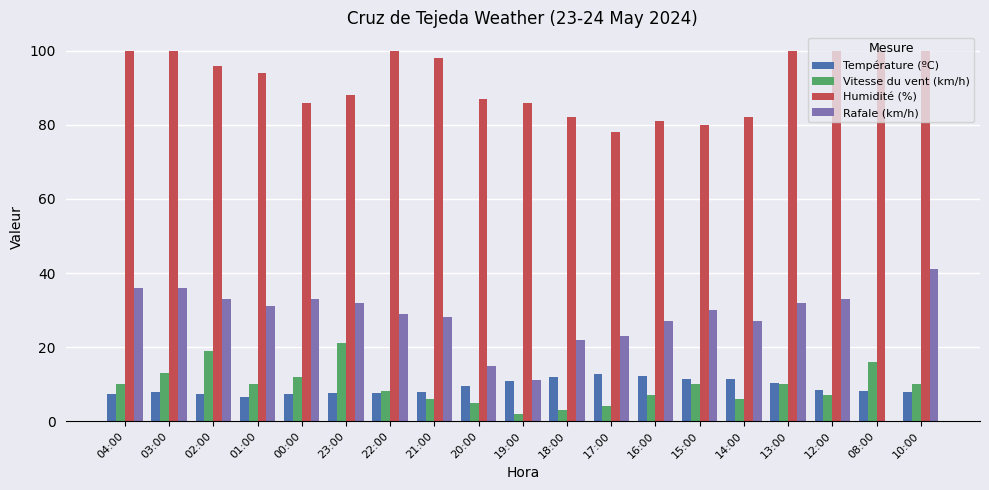

How many groups of bars are there?

19